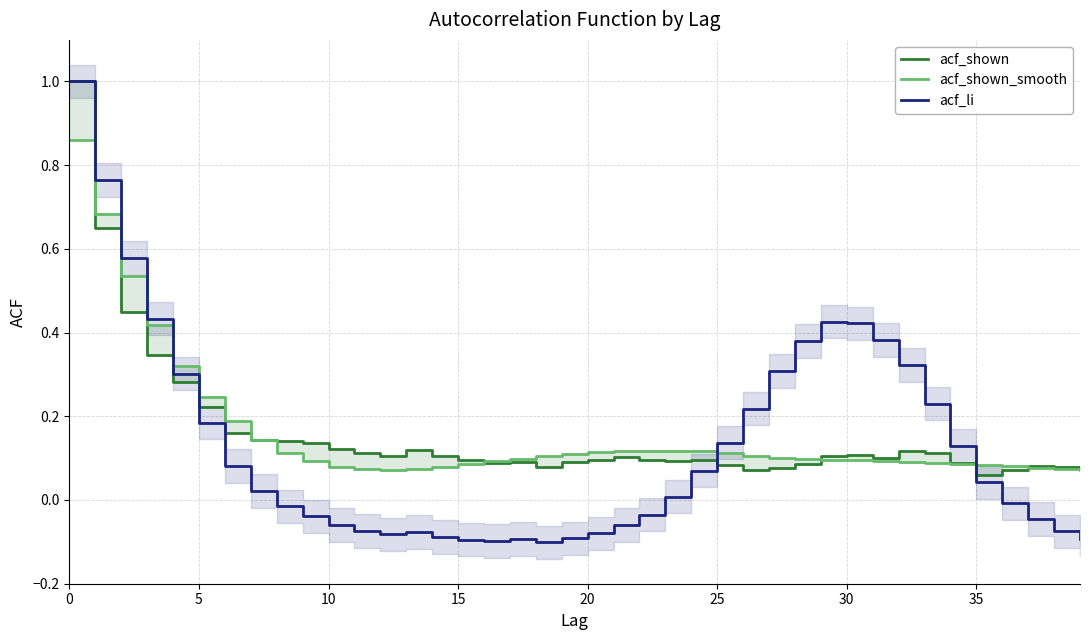

How many intersections are there between acf_li and acf_shown?

3